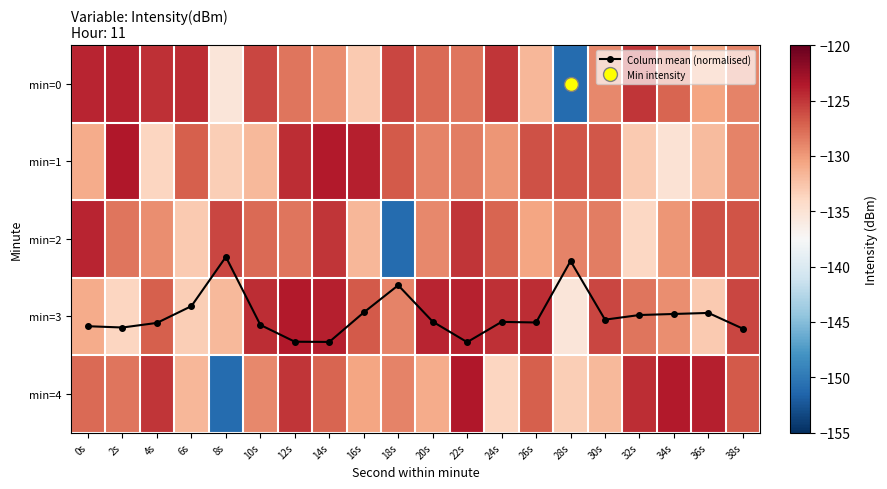

List the series in order of their peak value, highest first.

Column mean (normalised), min=1, min=4, min=3, min=0, min=2